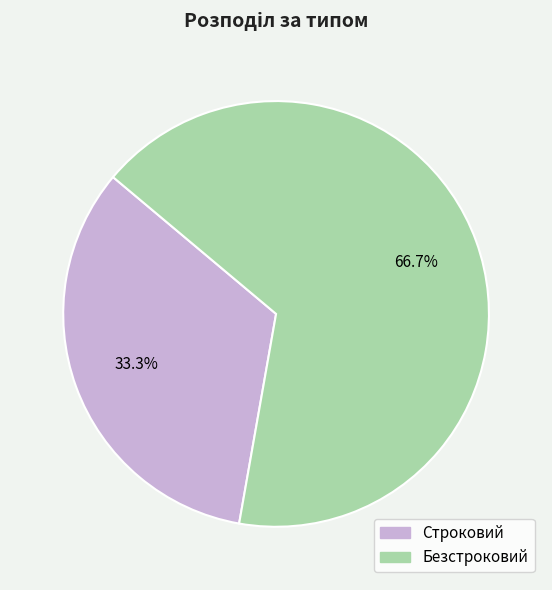

What is the total percentage of Строковий and Безстроковий?

100.0%